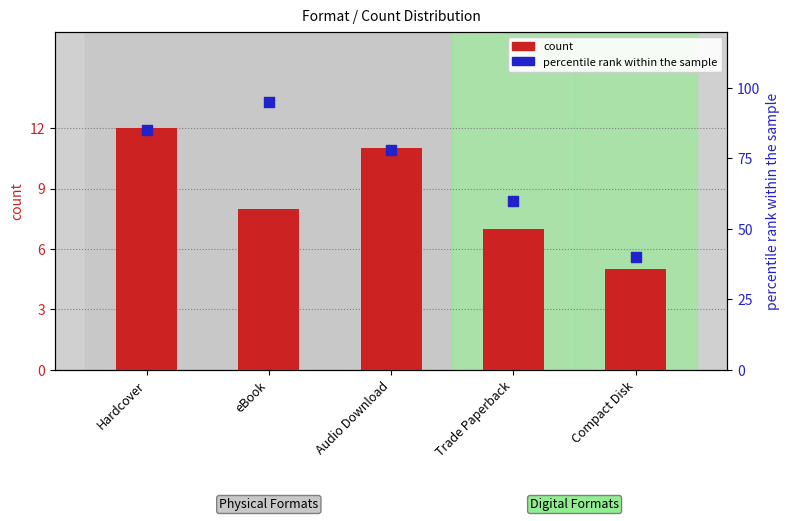

At which category is the sum across all series the highest?

eBook